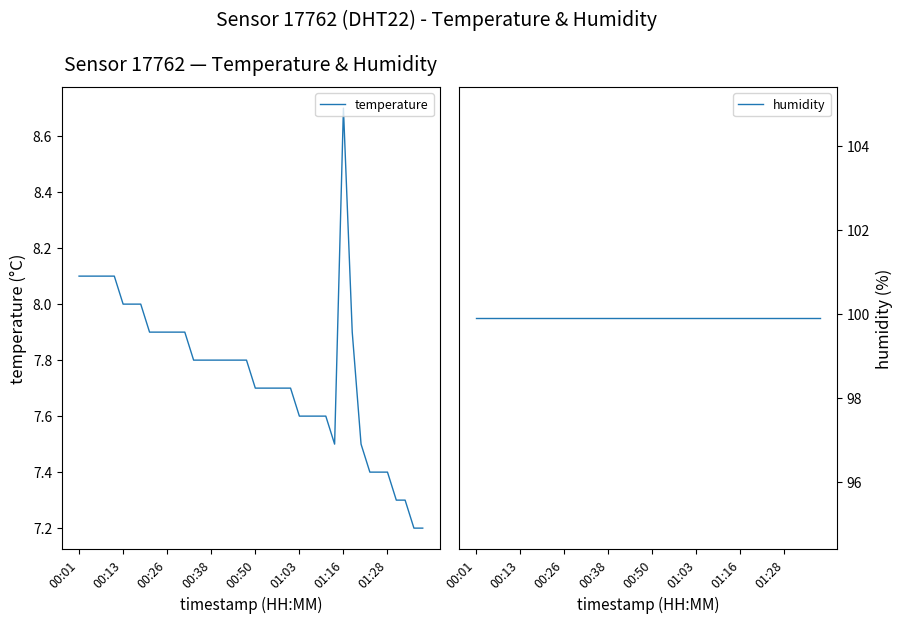

True or false: temperature has a value of 8.1 at 00:01.

True